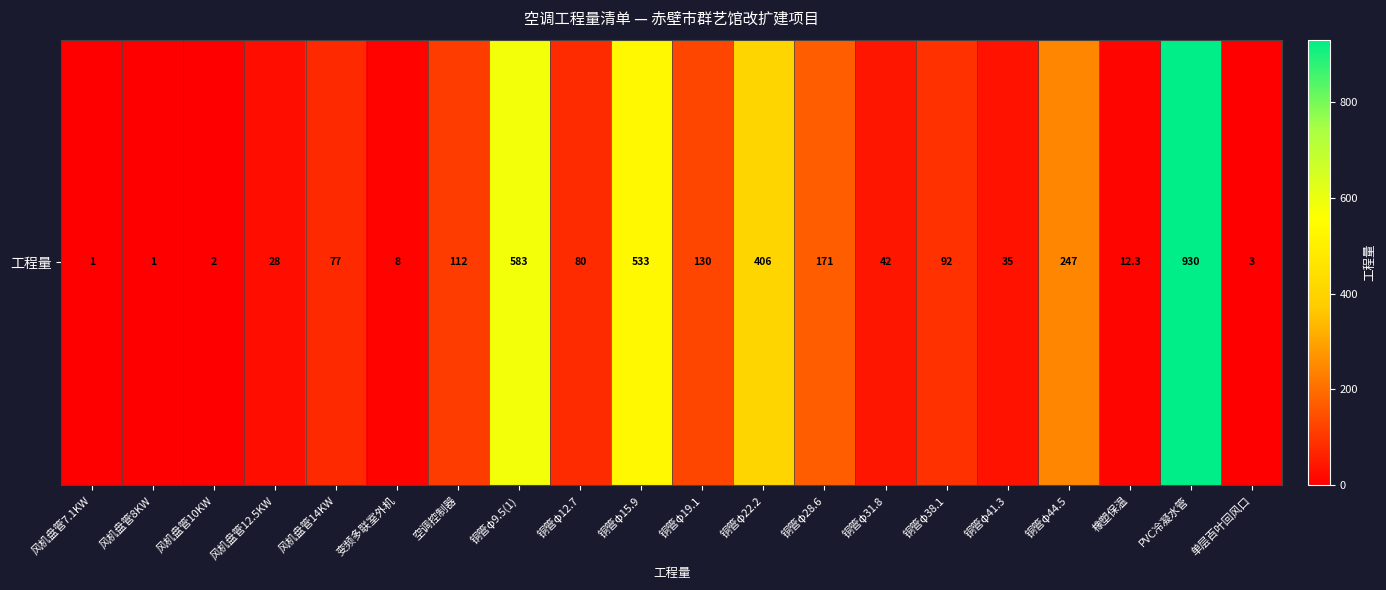

Read the value at 铜管φ28.6.

171.0